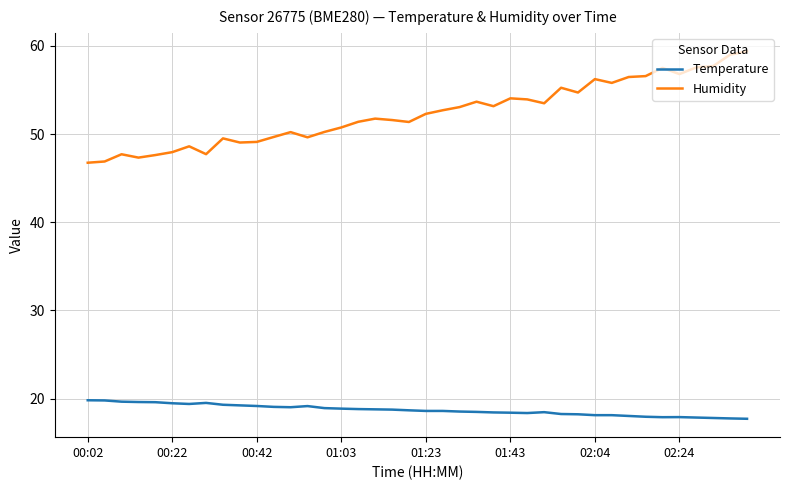

List the series in order of their overall mean, lowest first.

Temperature, Humidity